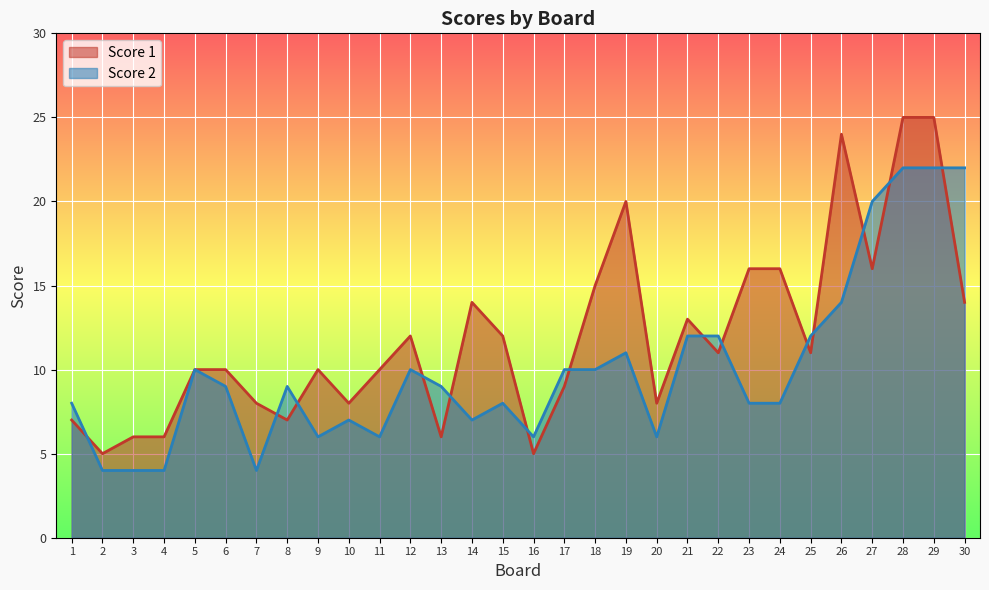

True or false: Score 1 and Score 2 intersect in this chart.

True